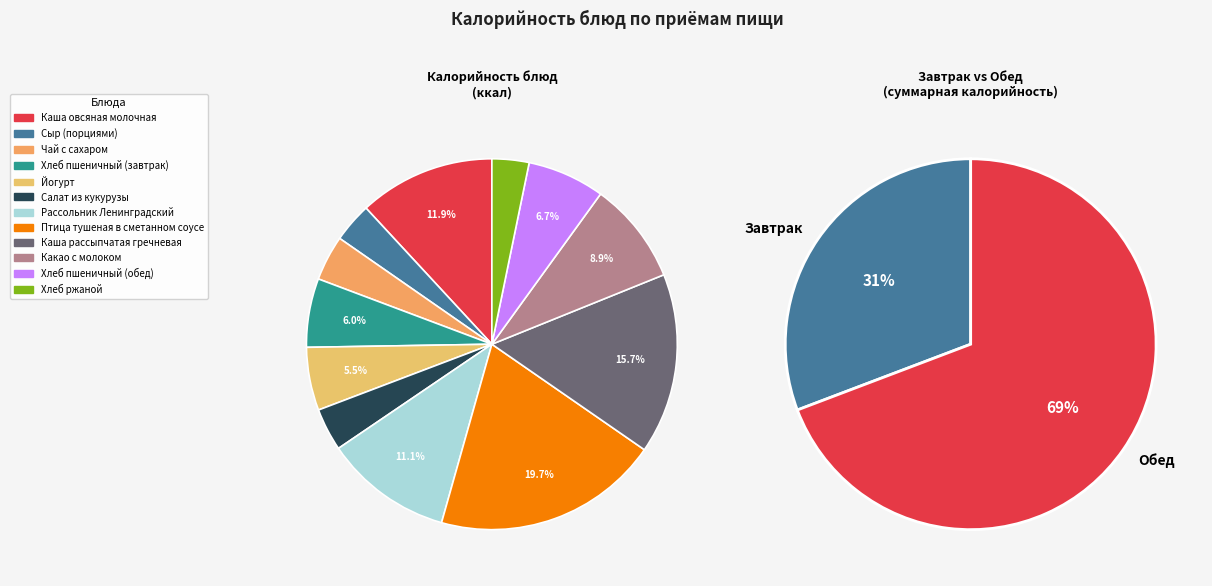

What is the ratio of the value at Салат из кукурузы to the value at Каша рассыпчатая гречневая?

0.2